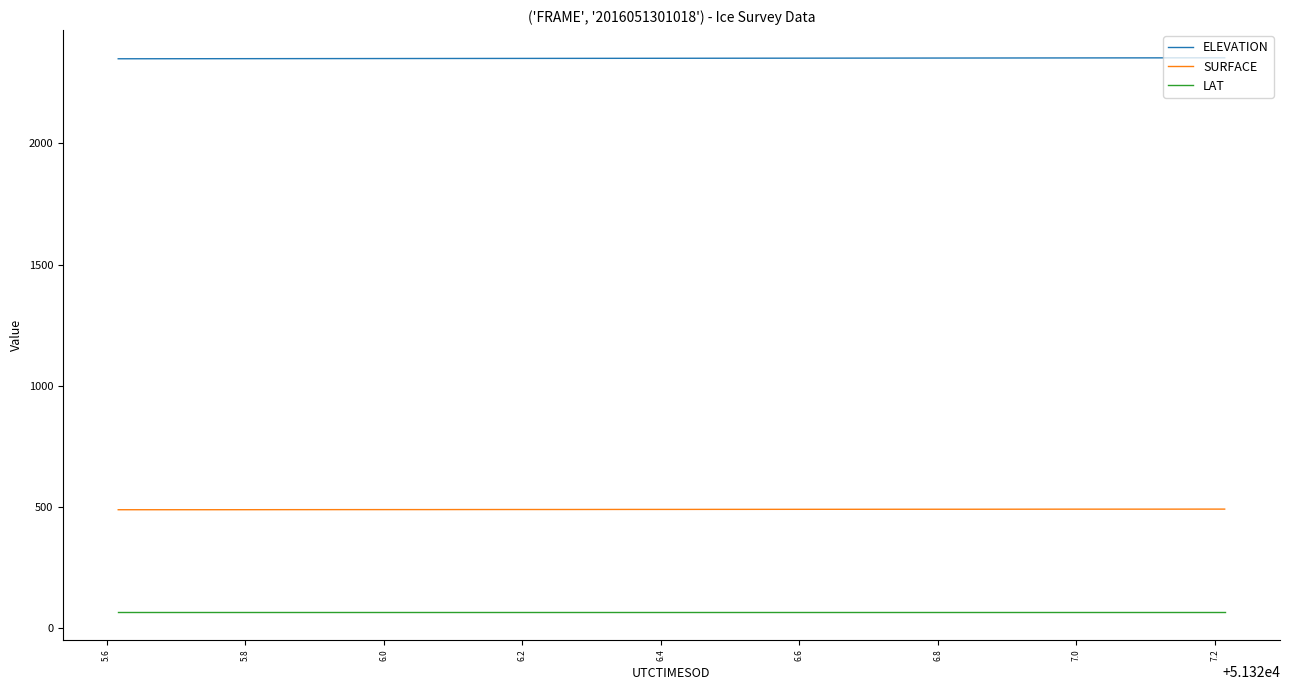

Rank the series by their maximum value, from lowest to highest.

LAT, SURFACE, ELEVATION